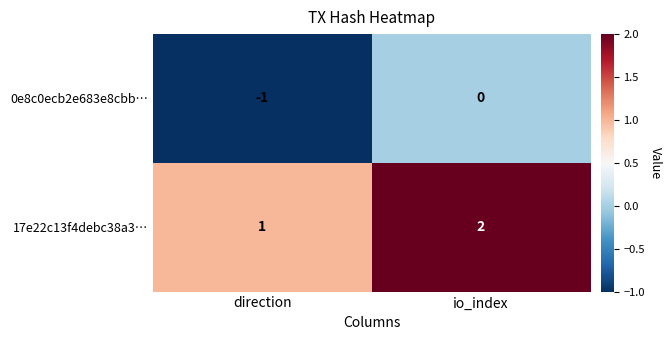

At which label is 0e8c0ecb2e683e8cbb… closest to 0?

io_index